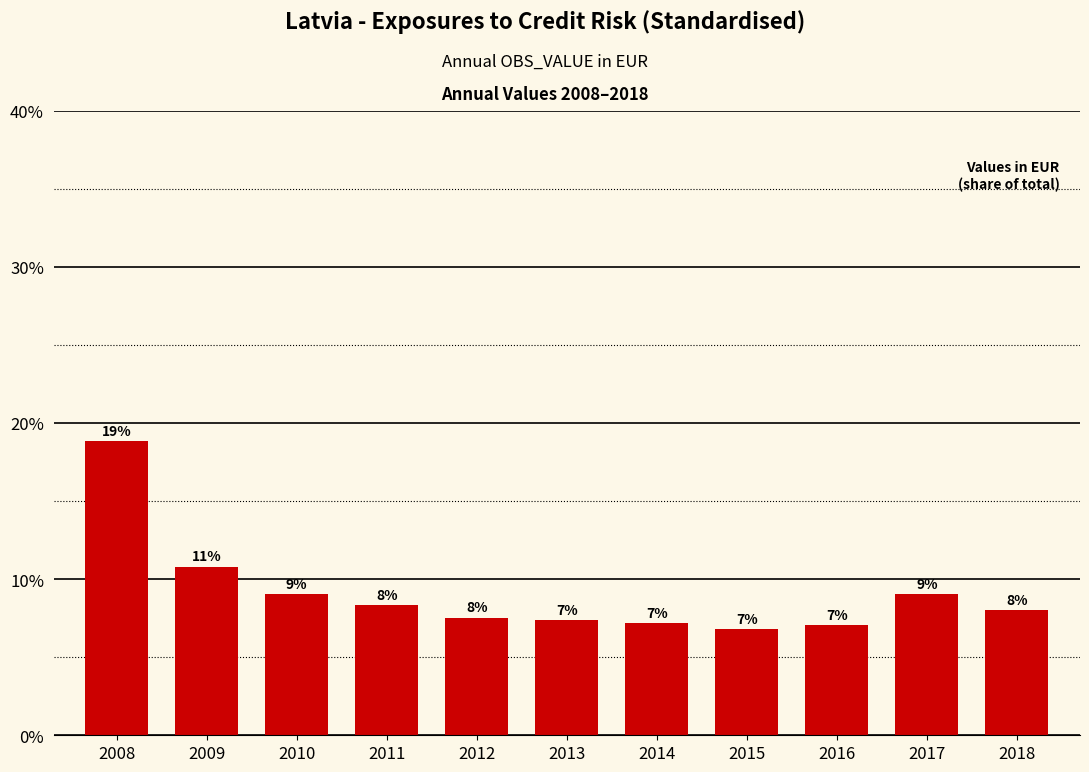

What is the value of the 3rd bar from the left?

0.1